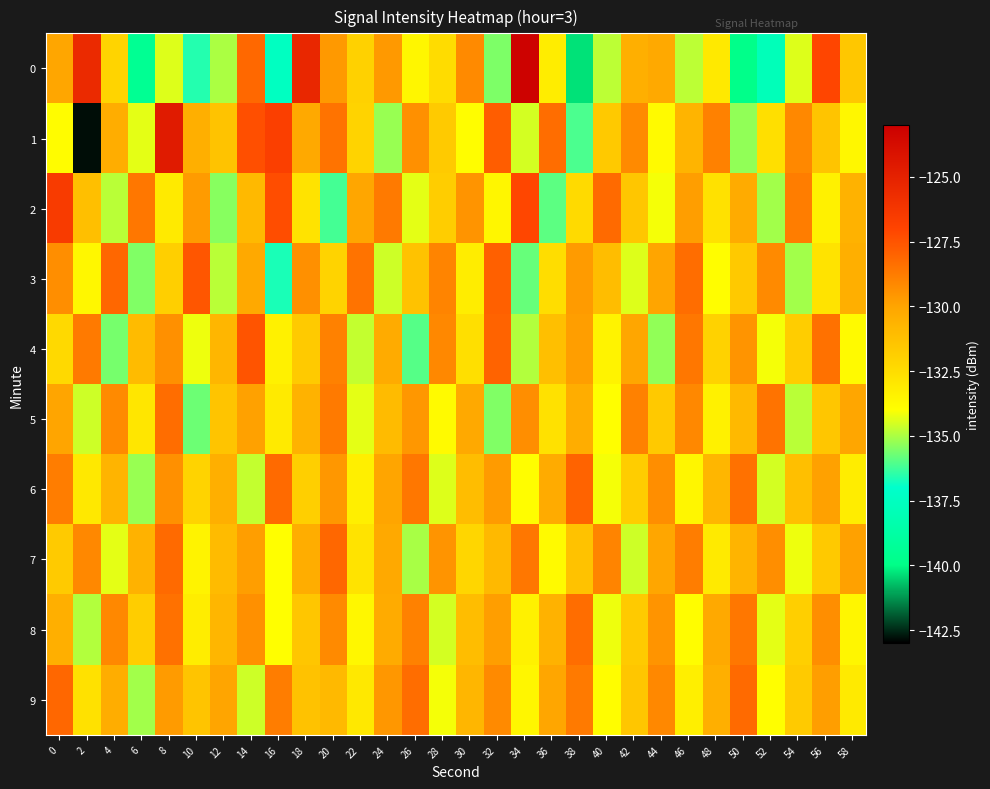

What is the total value across all series at 46?

-1310.9